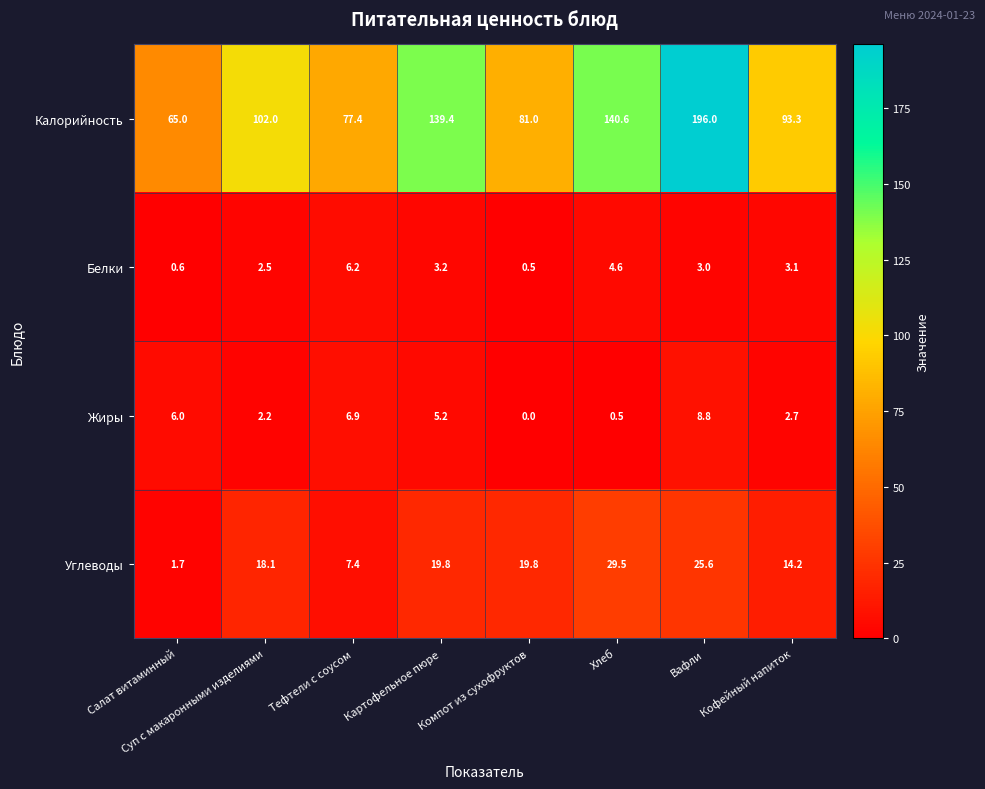

List the series in order of their peak value, lowest first.

Белки, Жиры, Углеводы, Калорийность